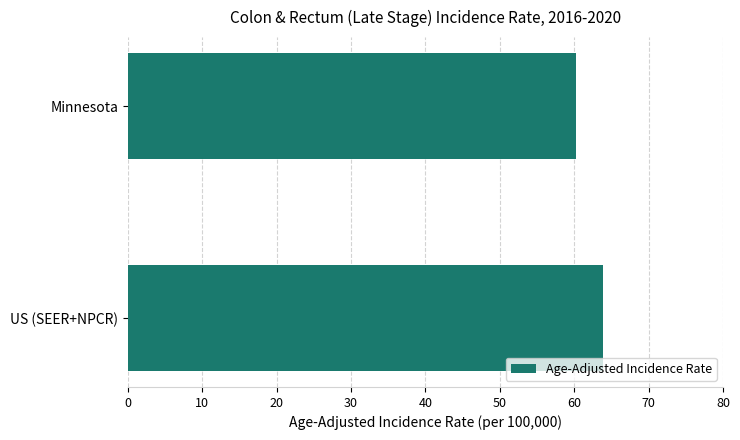

The value at US (SEER+NPCR) is 63.9. True or false?

True